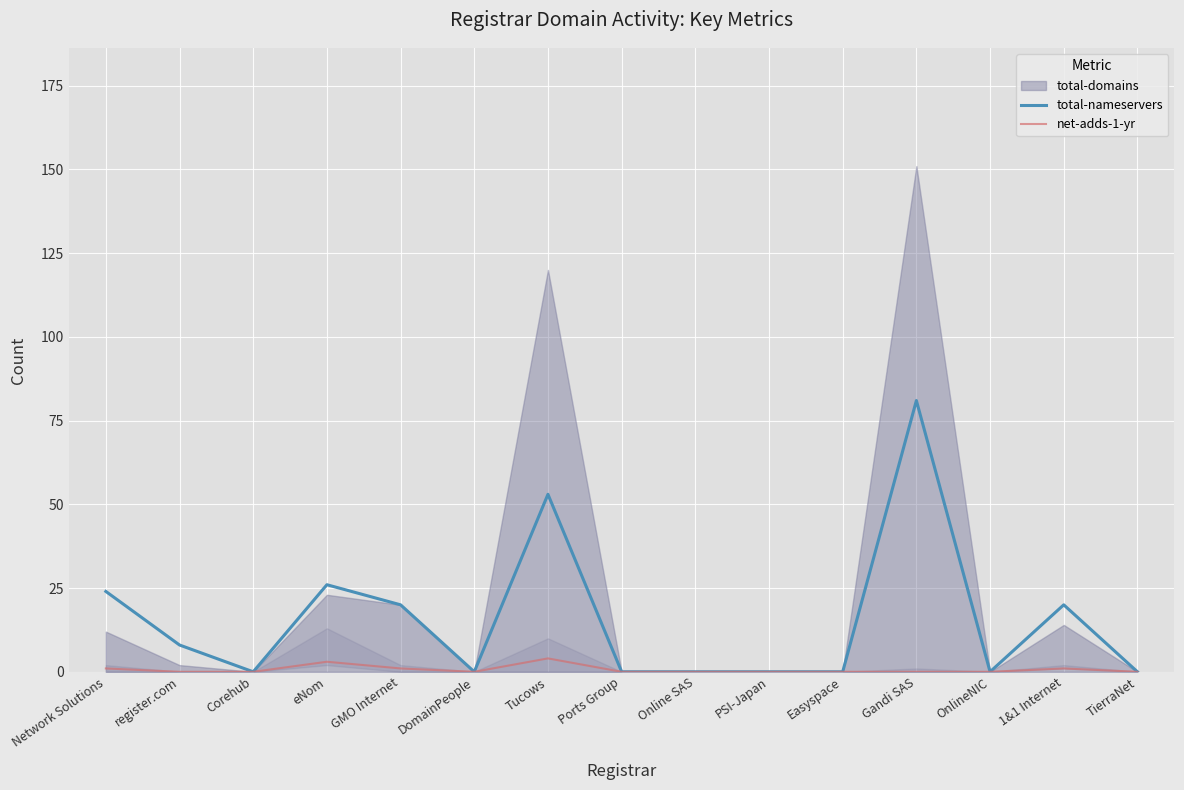

True or false: net-adds-1-yr and total-nameservers cross at least once.

False